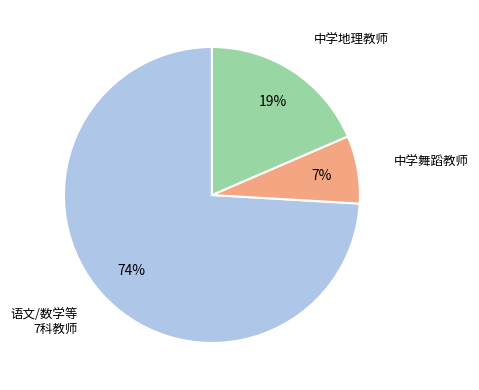

Is there any slice that represents more than half of the pie?

Yes